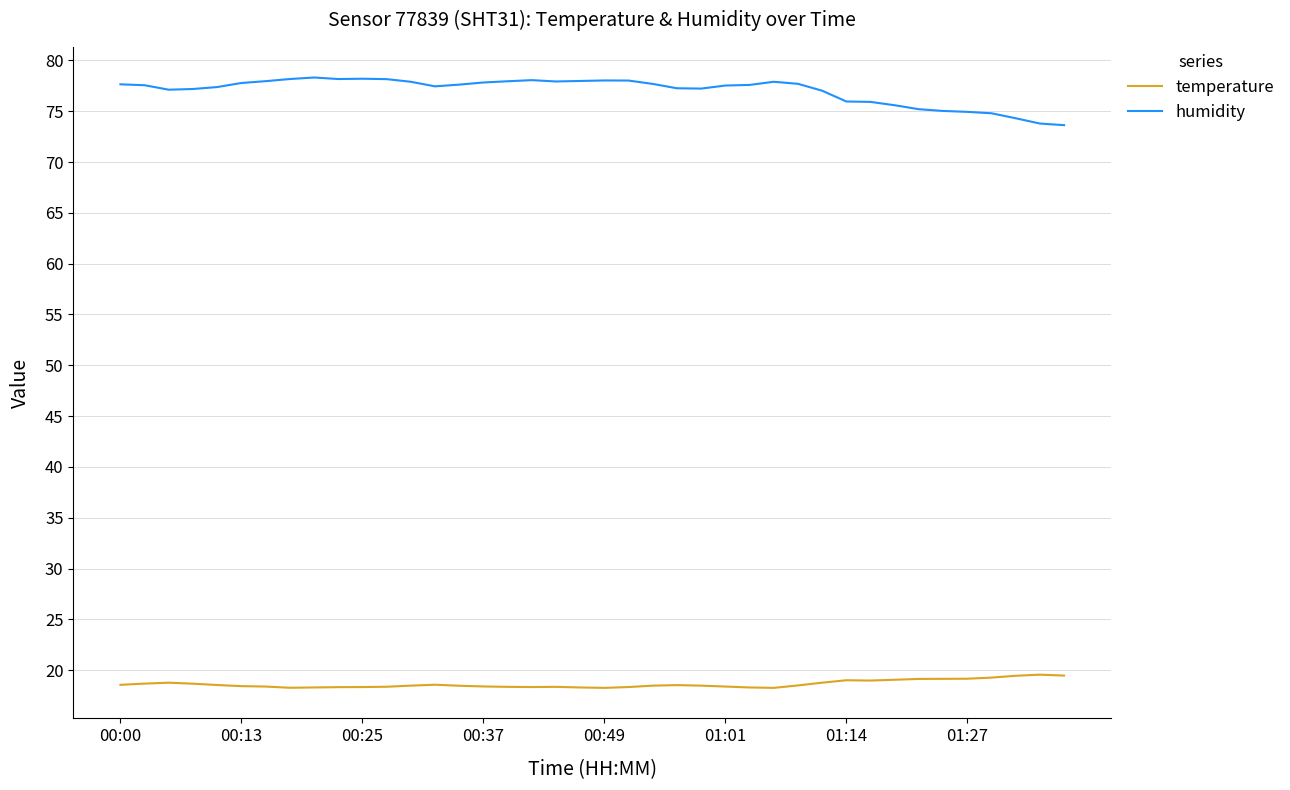

What is the maximum value shown in the chart?

78.3